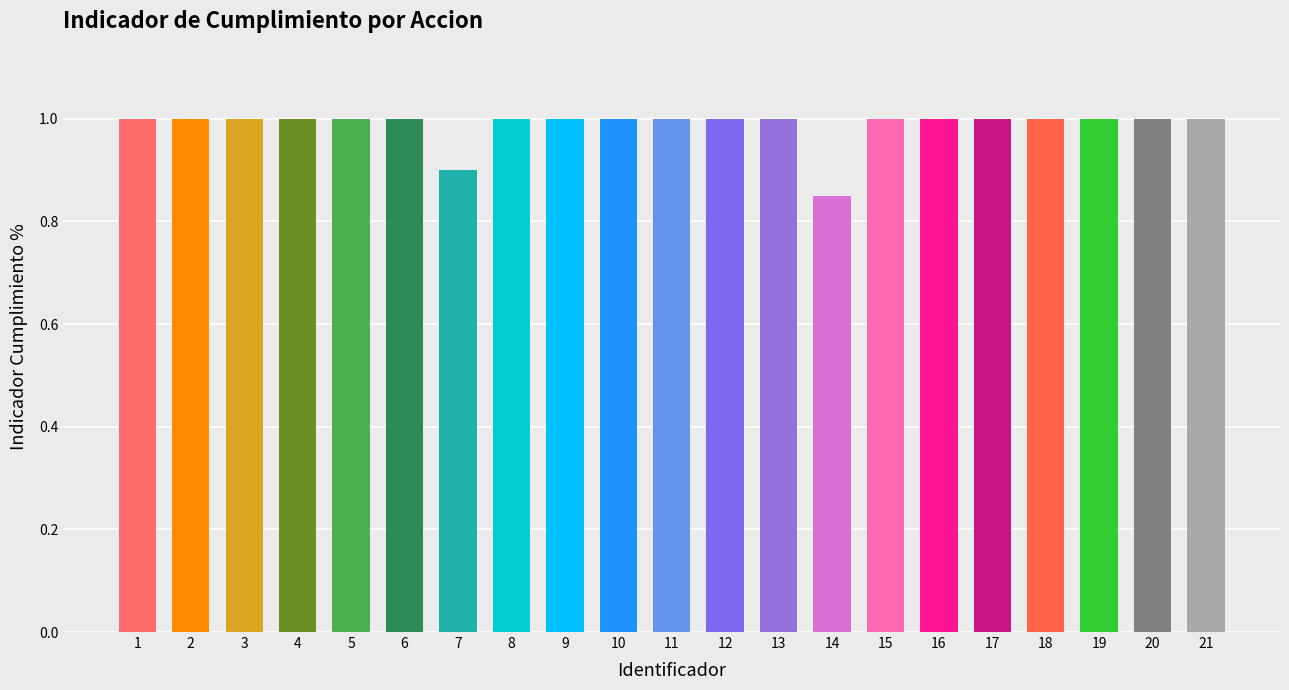

Does the chart contain any negative values?

No